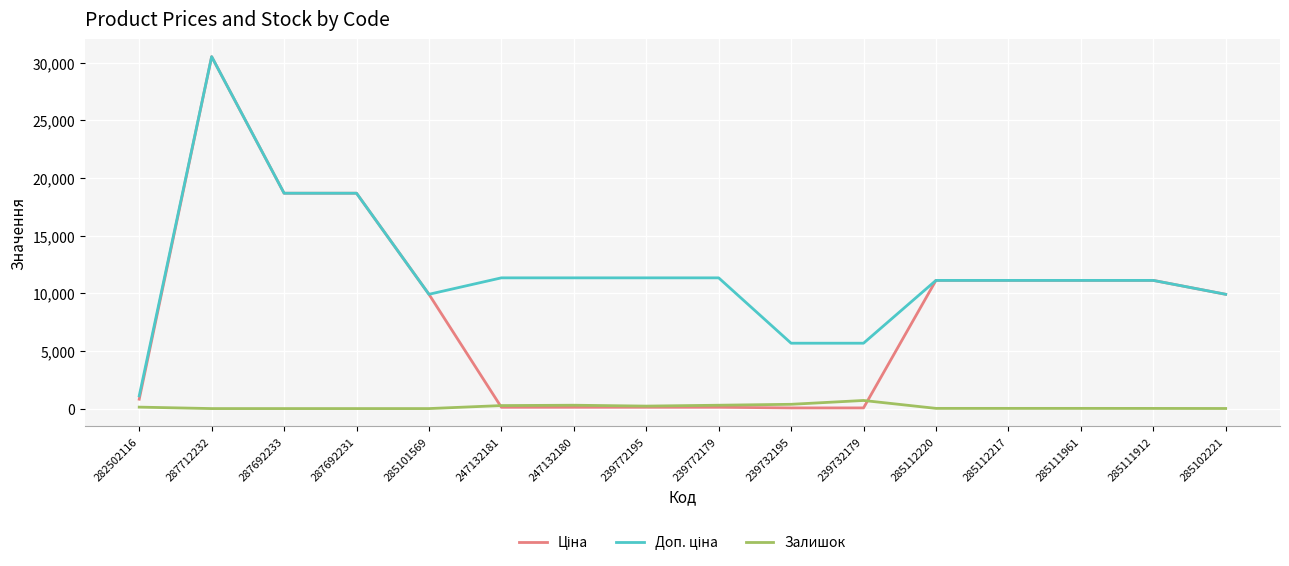

True or false: Залишок has a value of 290.0 at 247132180.

True